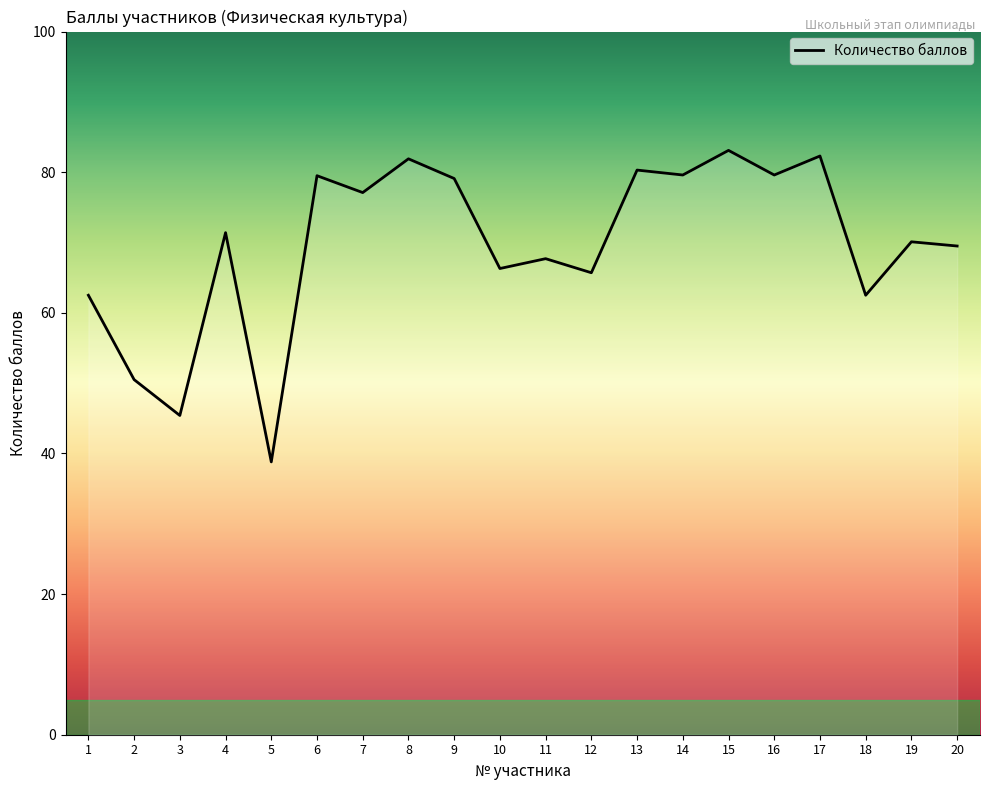

Which category has the lowest value across all series?

5